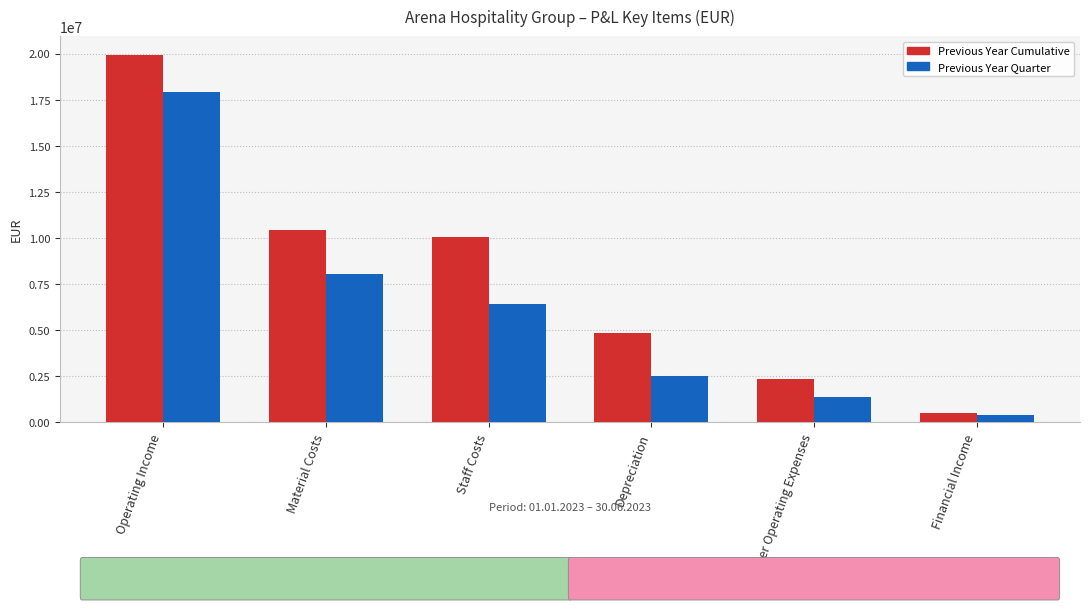

Which series has the largest total across all categories?

Previous Year Cumulative